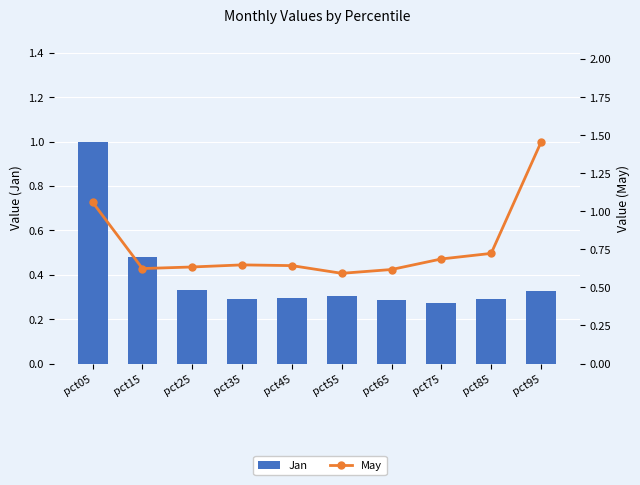

Reading right to left, transcribe all the data shown in this chart.

Jan: 0.3	0.3	0.3	0.3	0.3	0.3	0.3	0.3	0.5	1.0
May: 1.5	0.7	0.7	0.6	0.6	0.6	0.6	0.6	0.6	1.1